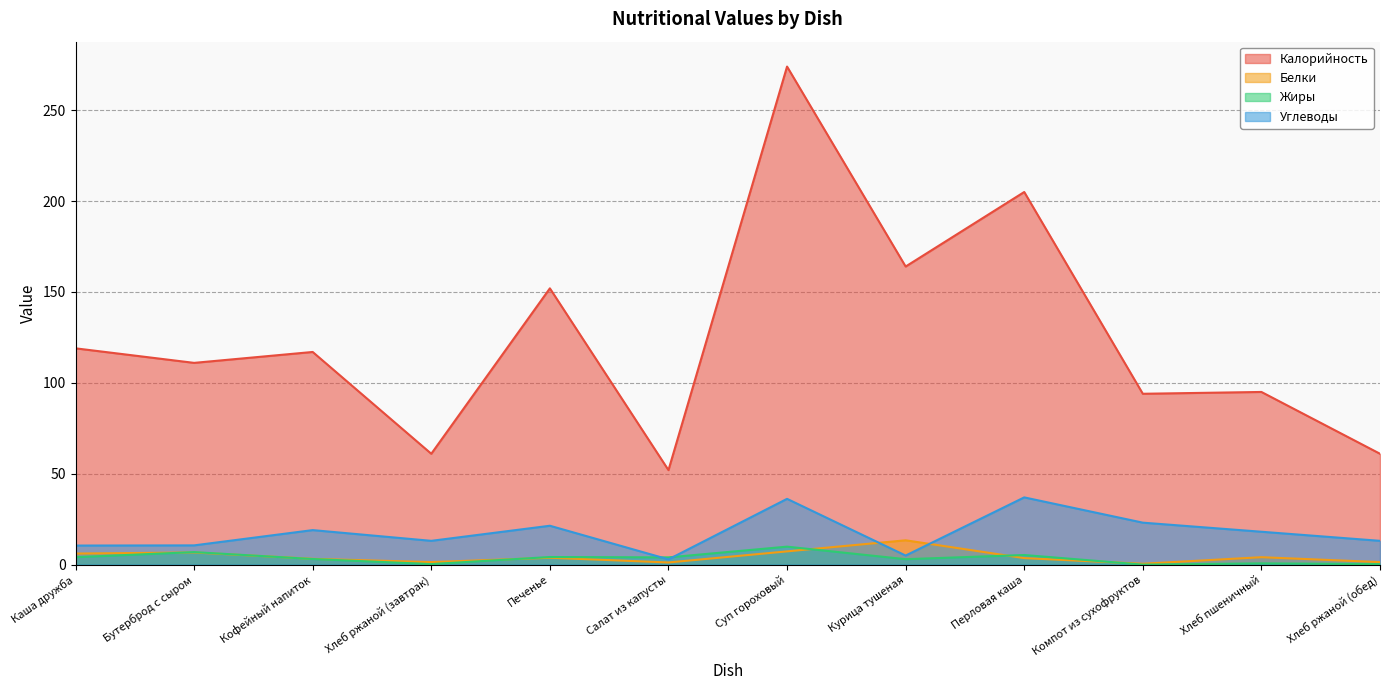

At which category does the chart reach its minimum across all series?

Компот из сухофруктов